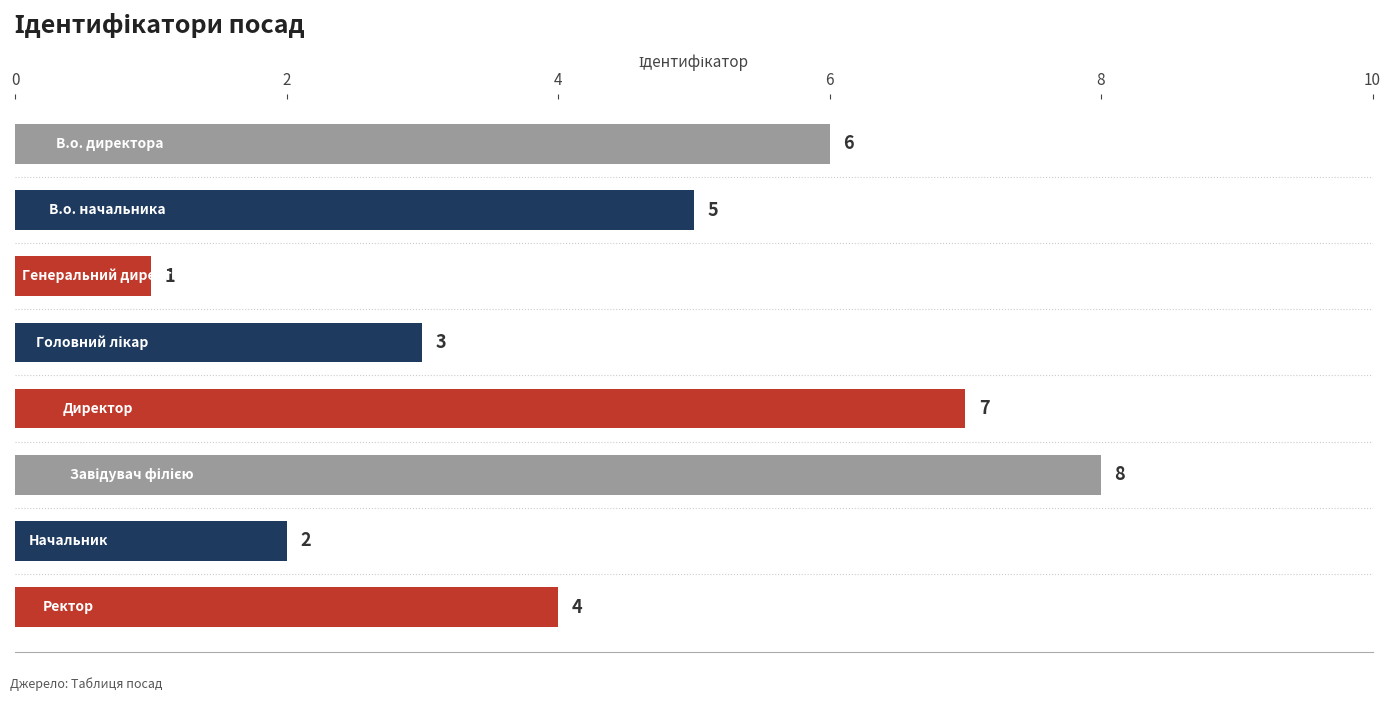

How many bars are there in total?

8